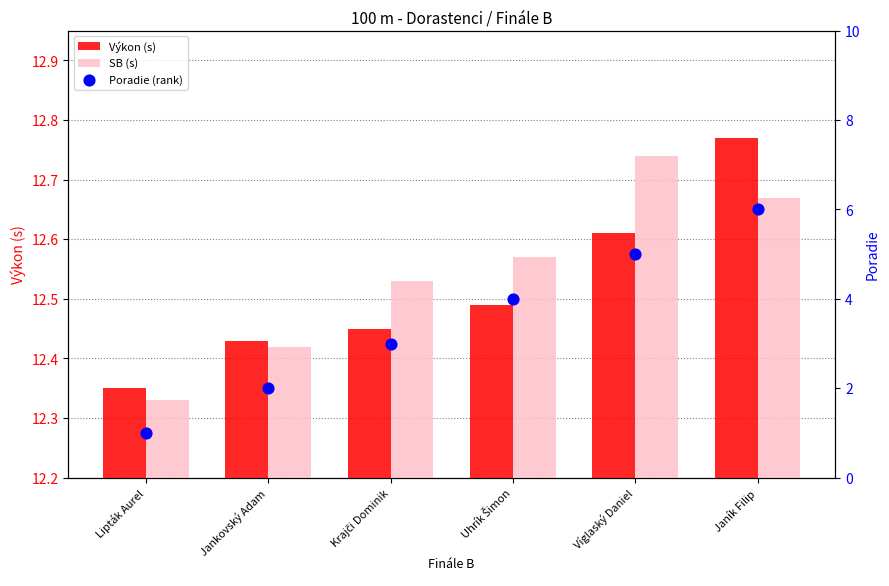

Is the value of Poradie (rank) at Lipták Aurel greater than the value of Výkon (s) at Krajči Dominik?

No